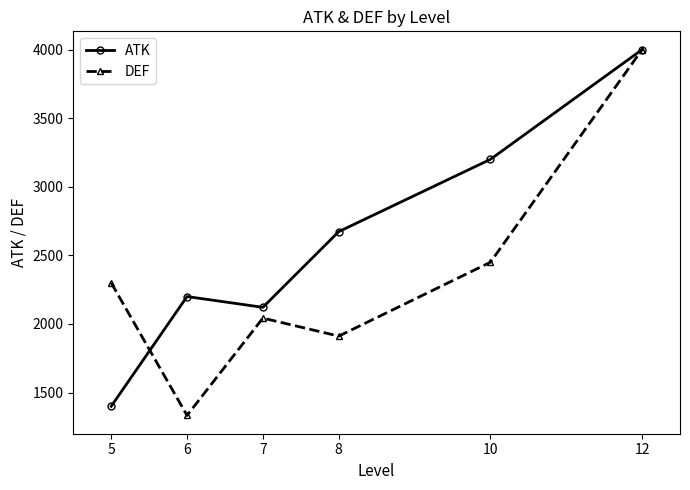

At how many categories does at least one series exceed 2553?

3